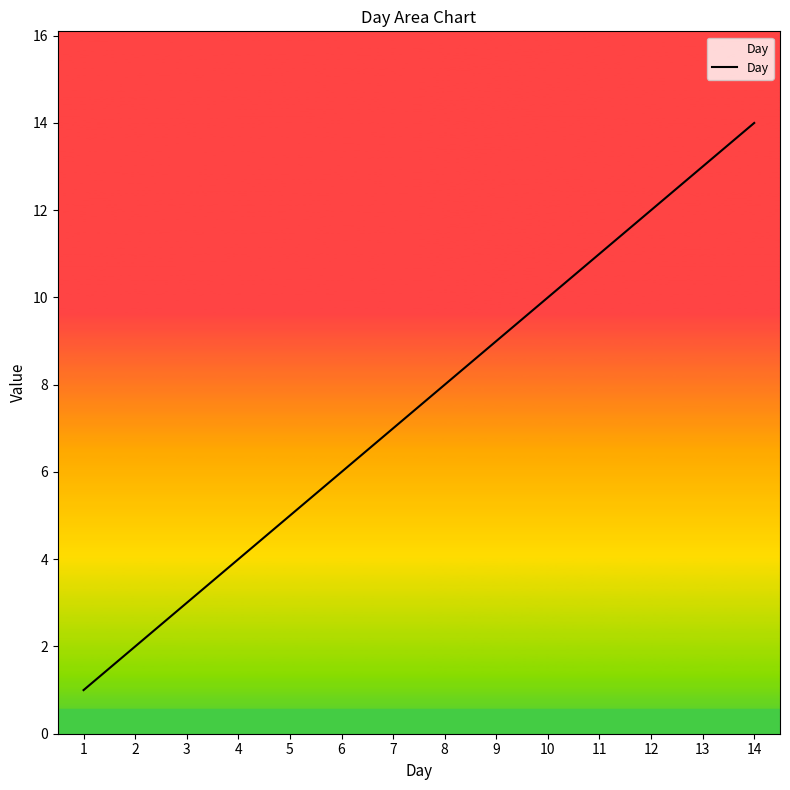

List the labels in order of value, smallest first.

1, 2, 3, 4, 5, 6, 7, 8, 9, 10, 11, 12, 13, 14